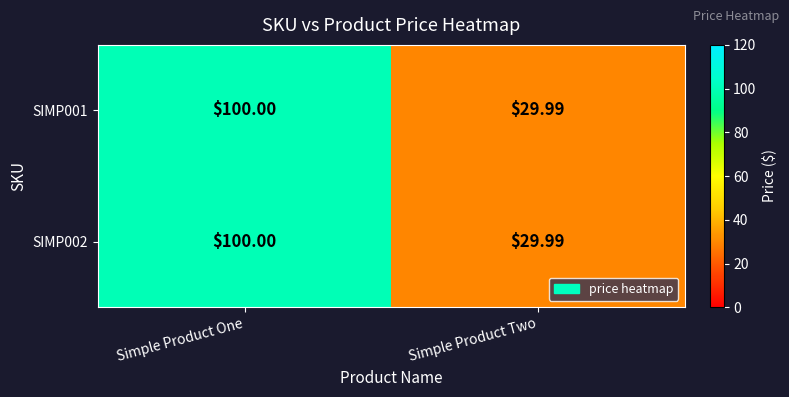

List the labels in order of SIMP001 value, smallest first.

Simple Product Two, Simple Product One